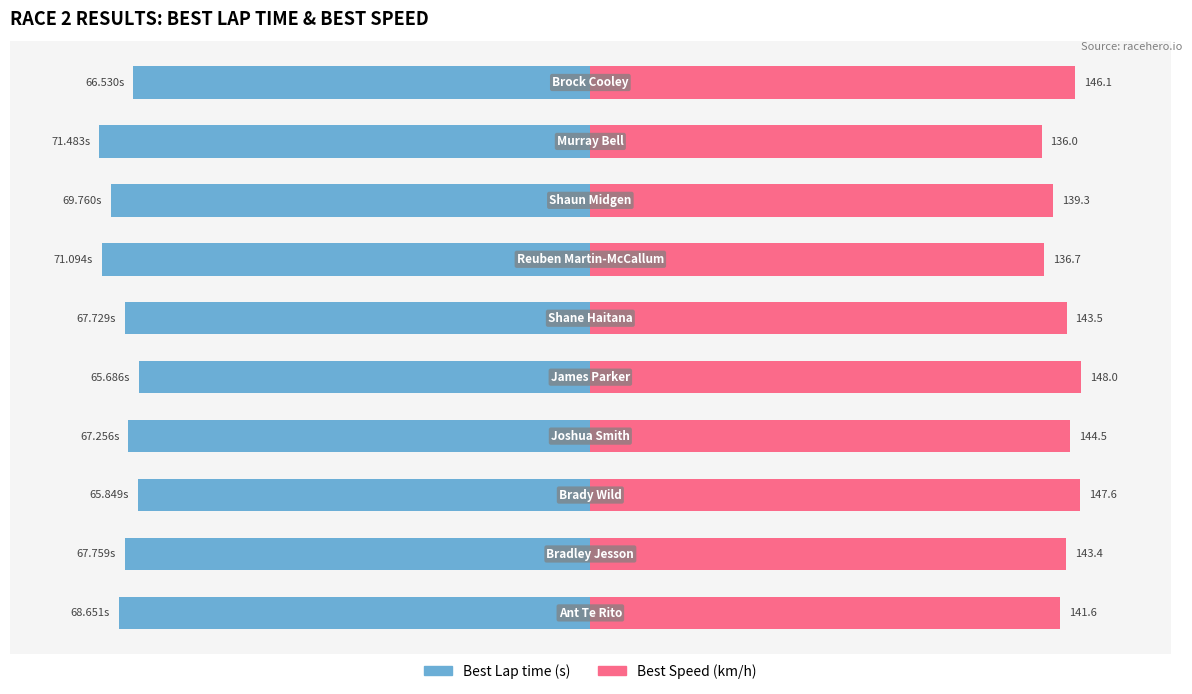

Which series has the largest total across all categories?

Best Speed